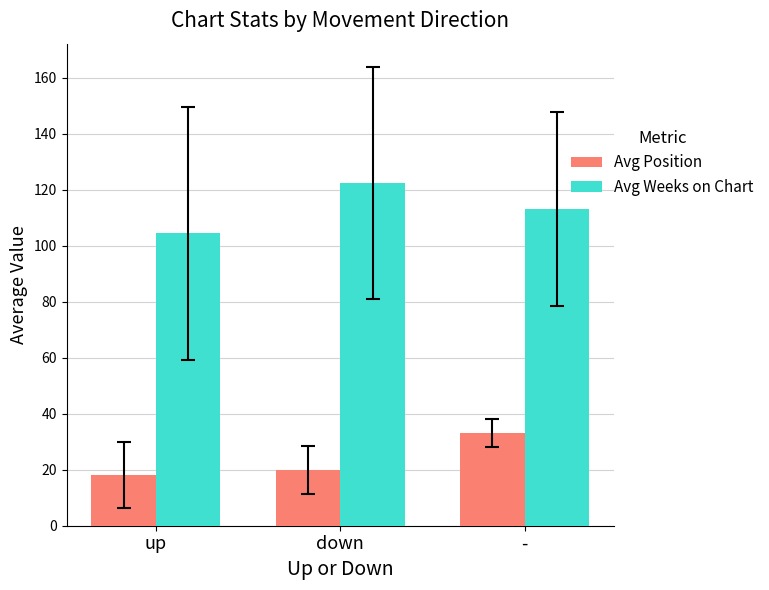

Is the value of Avg Weeks on Chart at up greater than the value of Avg Position at -?

Yes